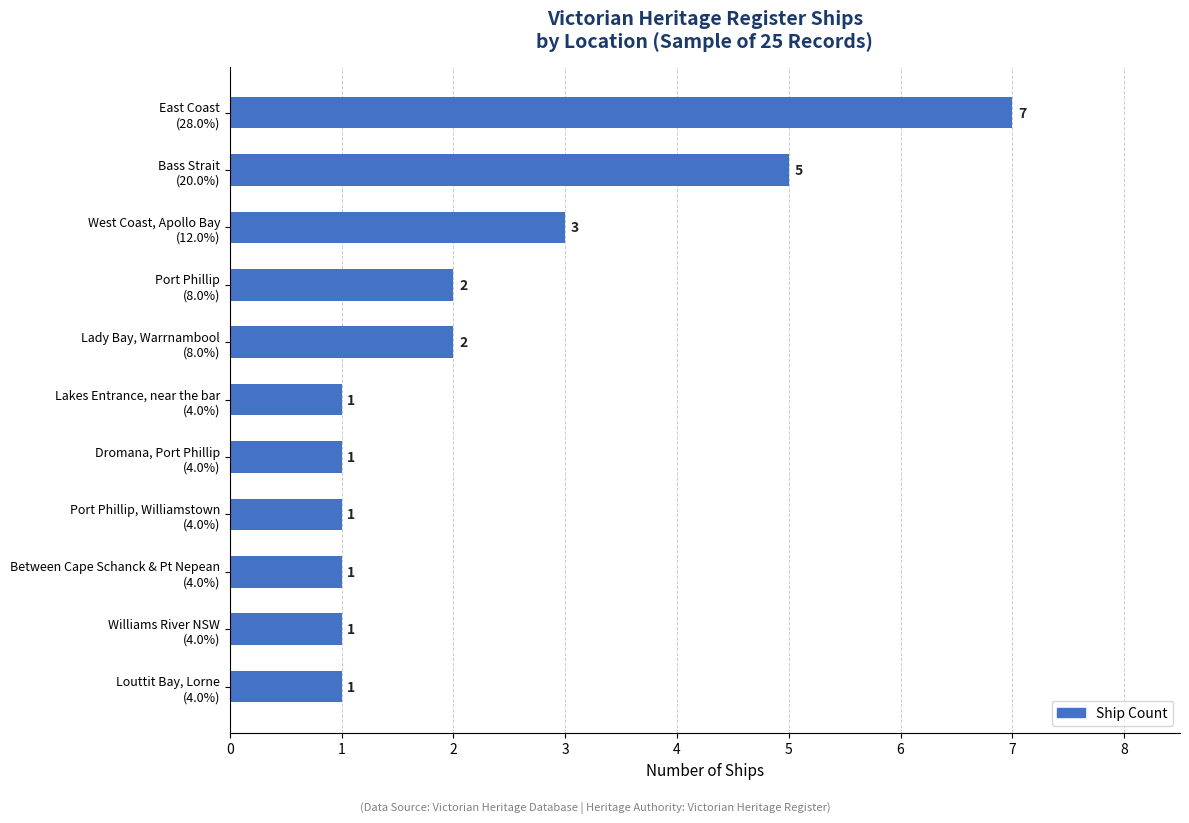

What is the greatest value displayed?

7